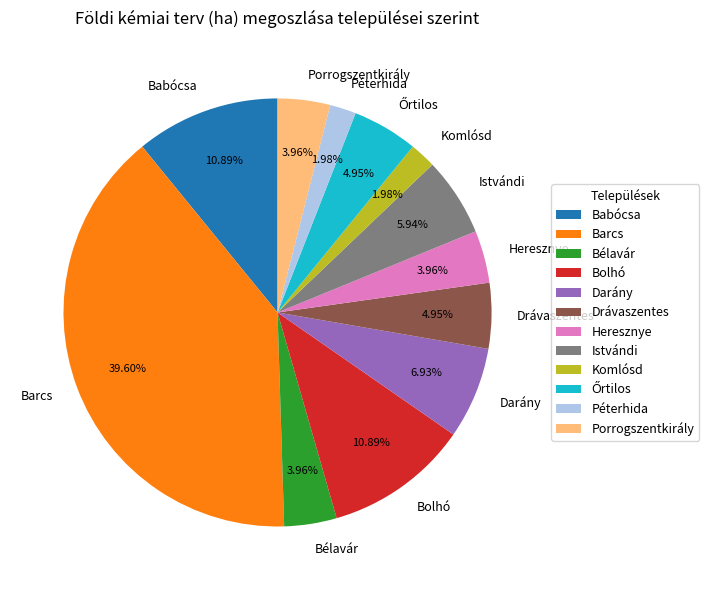

Count the number of slices in the pie.

12